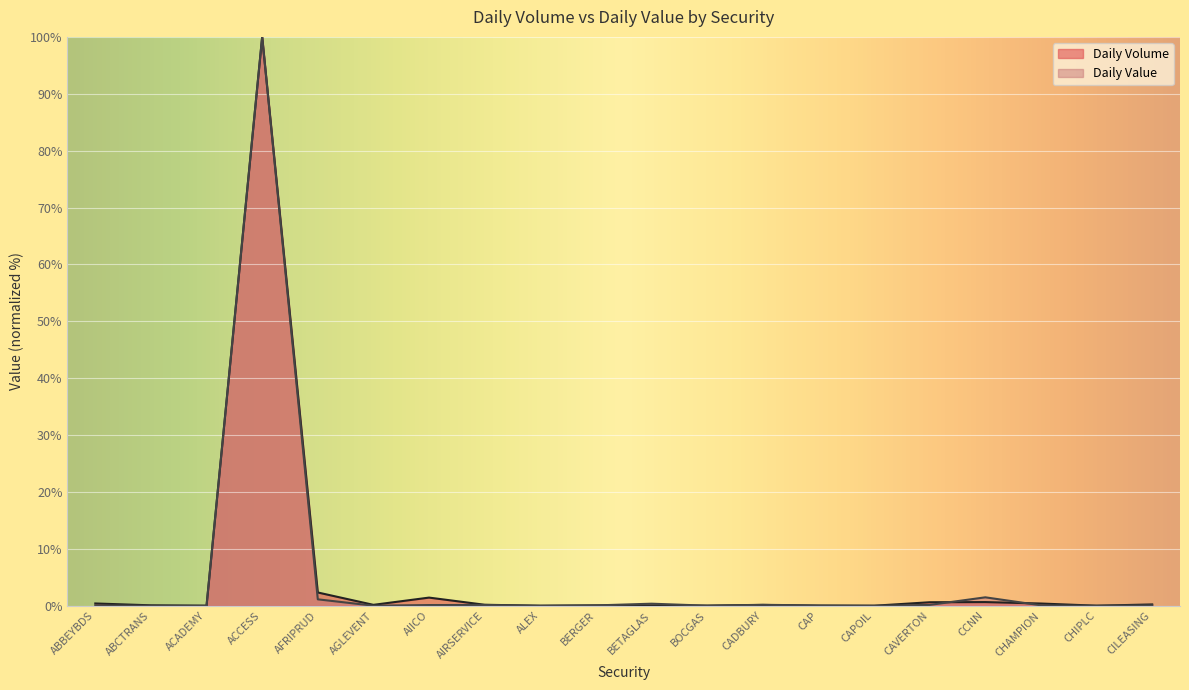

What is the label of the 5th point from the left?

AFRIPRUD